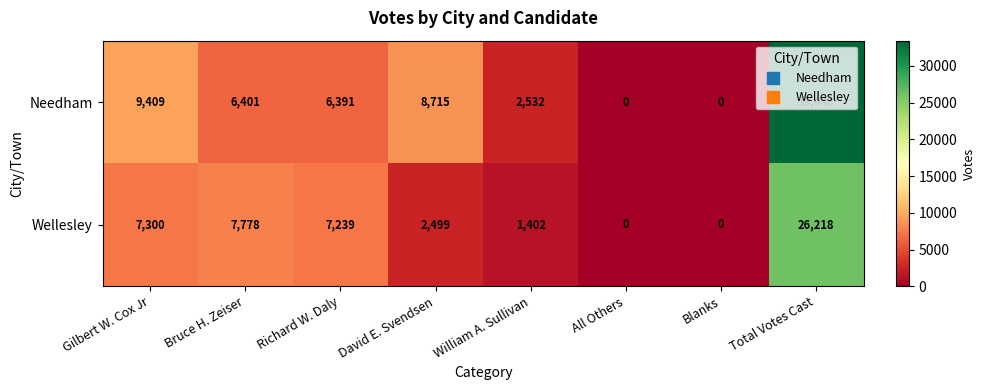

Count the number of data series in this chart.

2